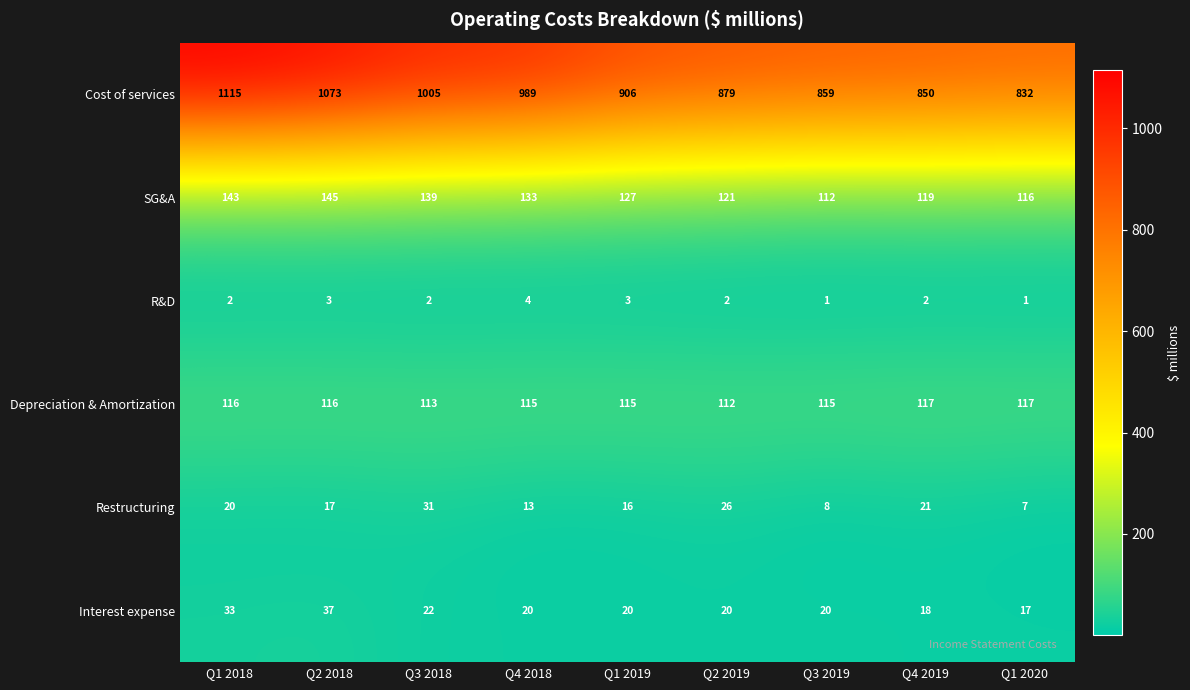

Is the value of Depreciation & Amortization at Q3 2019 greater than the value of R&D at Q2 2019?

Yes